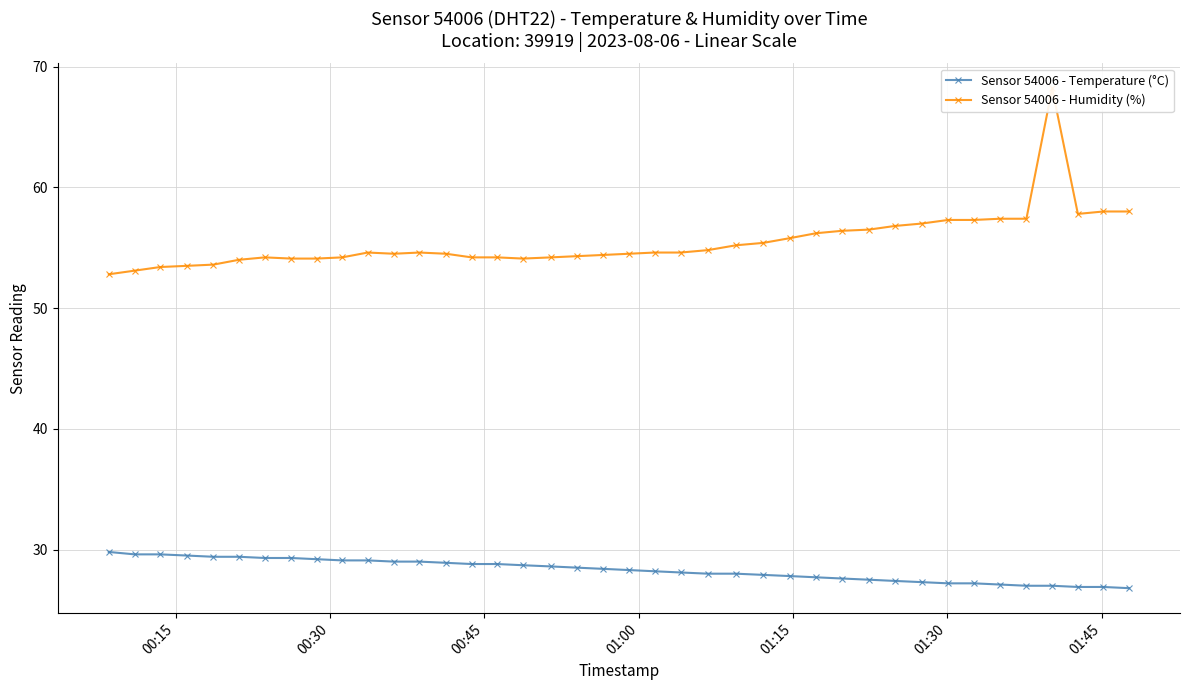

Which series has the largest total across all categories?

Sensor 54006 - Humidity (%)